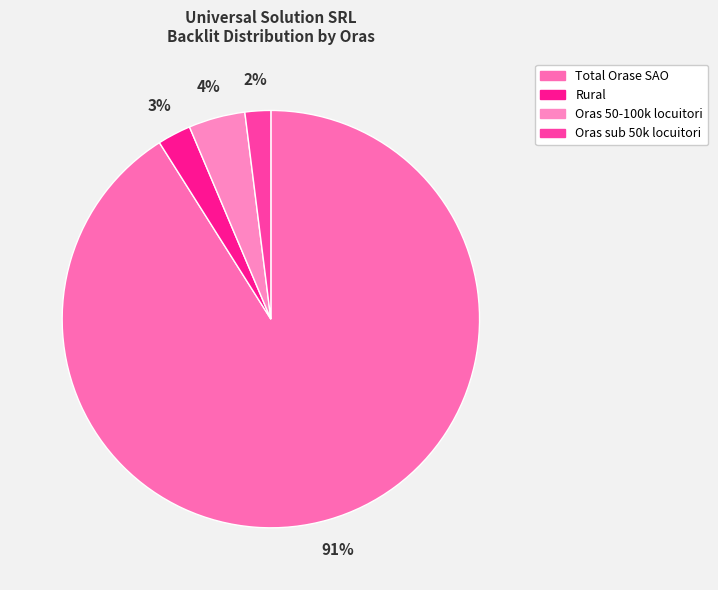

Which slice represents more than half of the pie?

Total Orase SAO